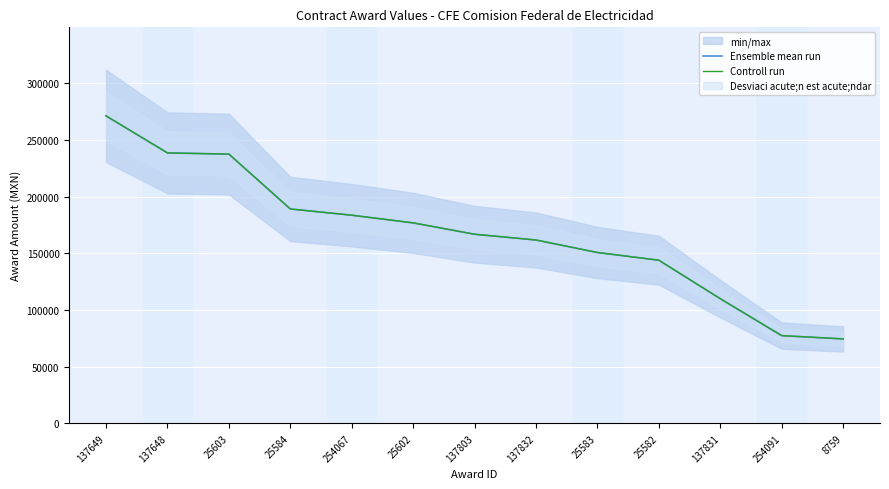

At which label is Ensemble mean run closest to 172825?

25602